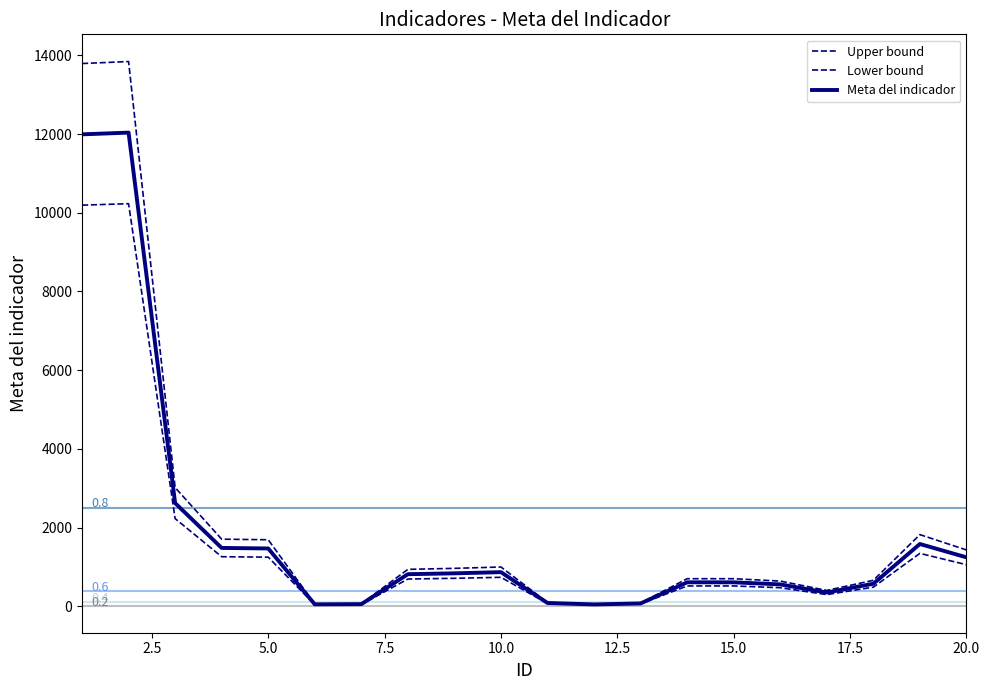

How many lines are shown in the chart?

3